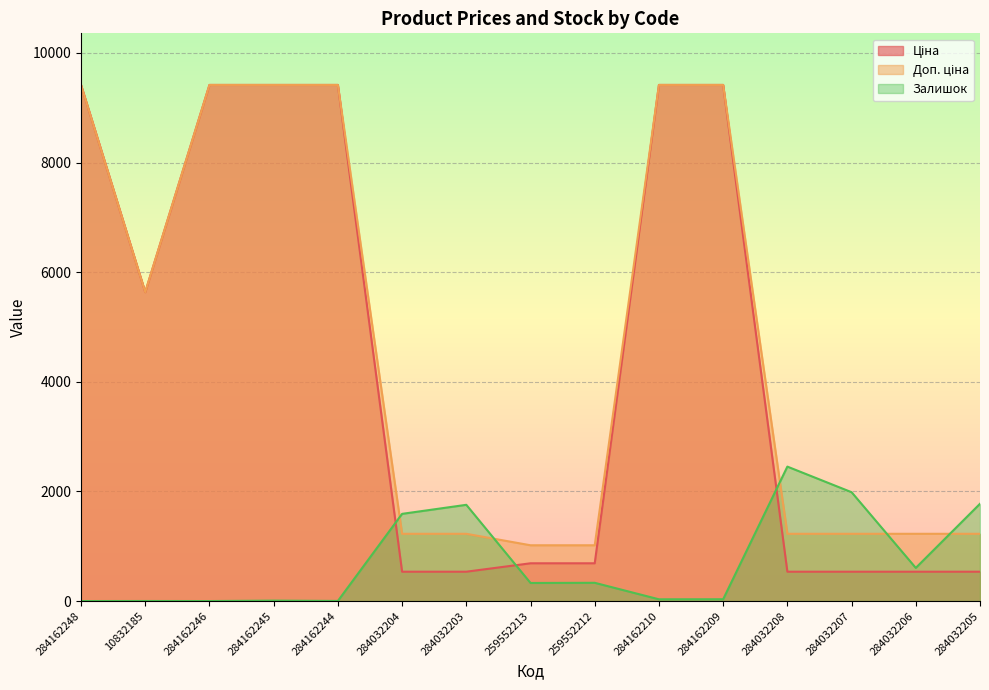

At which category does the chart reach its peak across all series?

284162248